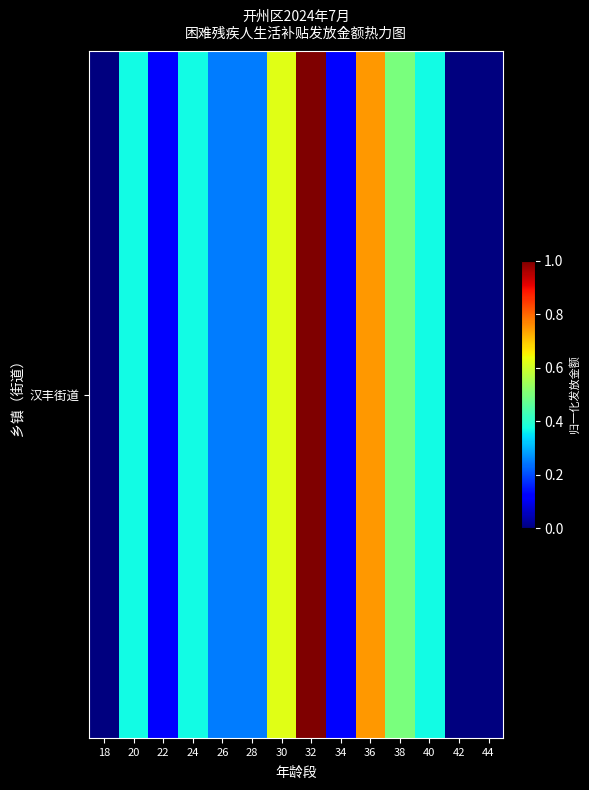

List the labels in order of value, largest first.

32, 36, 30, 38, 20, 24, 40, 26, 28, 22, 34, 18, 42, 44